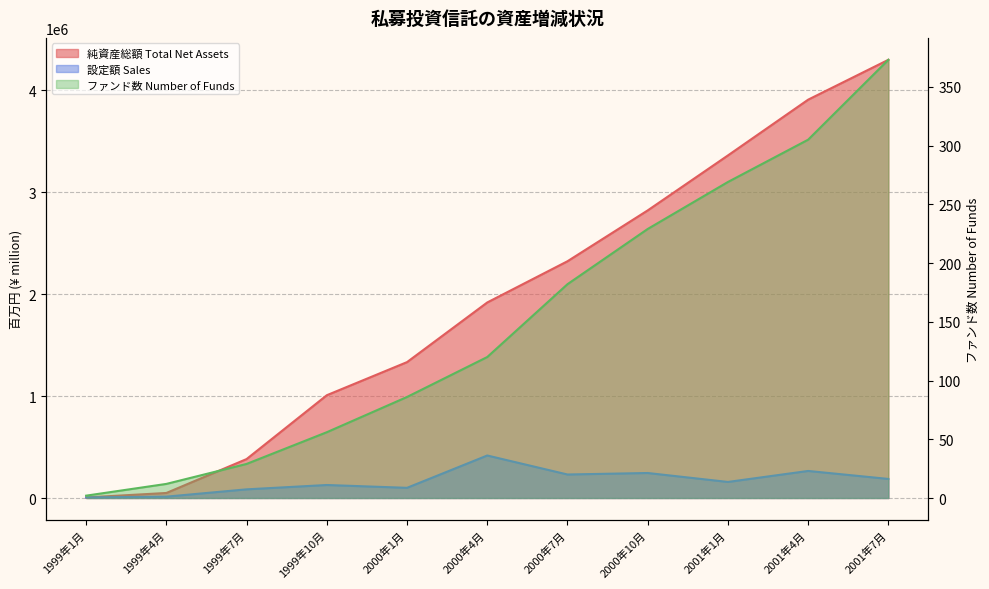

What is the minimum value shown in the chart?

2